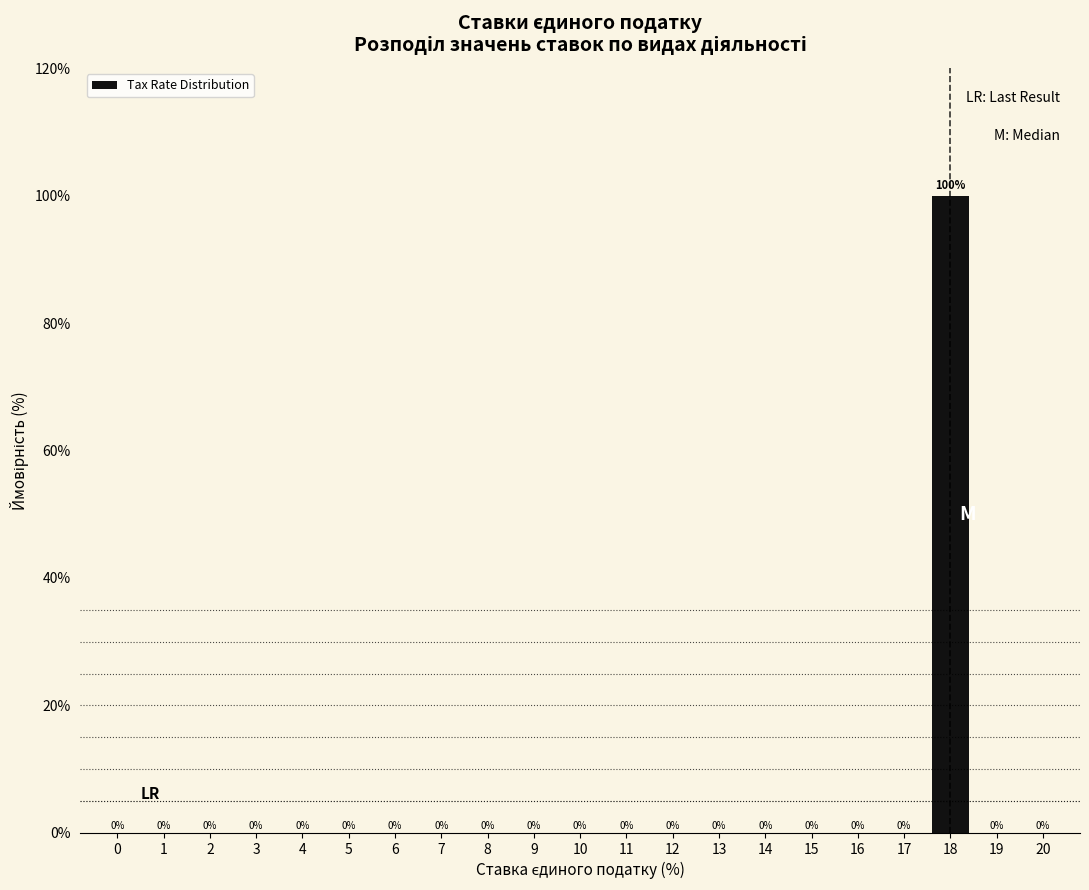

What is the sum of all values?

100